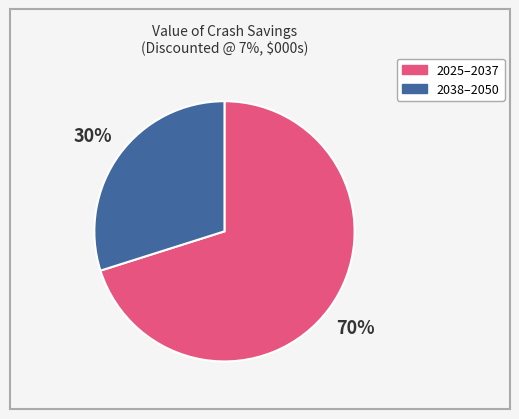

Approximately how many times larger is the value at 2038–2050 compared to 2025–2037?

0.4